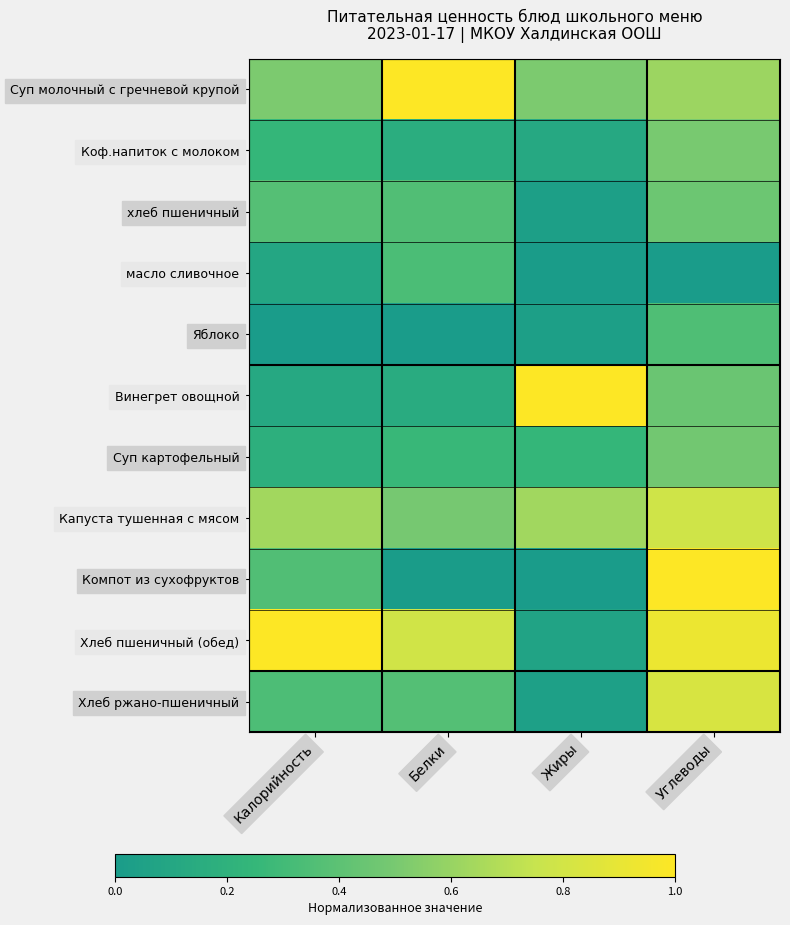

Rank the series at Углеводы from highest to lowest value.

Компот из сухофруктов, Хлеб пшеничный (обед), Хлеб ржано-пшеничный, Капуста тушенная с мясом, Суп молочный с гречневой крупой, Коф.напиток с молоком, Суп картофельный, хлеб пшеничный, Винегрет овощной, Яблоко, масло сливочное